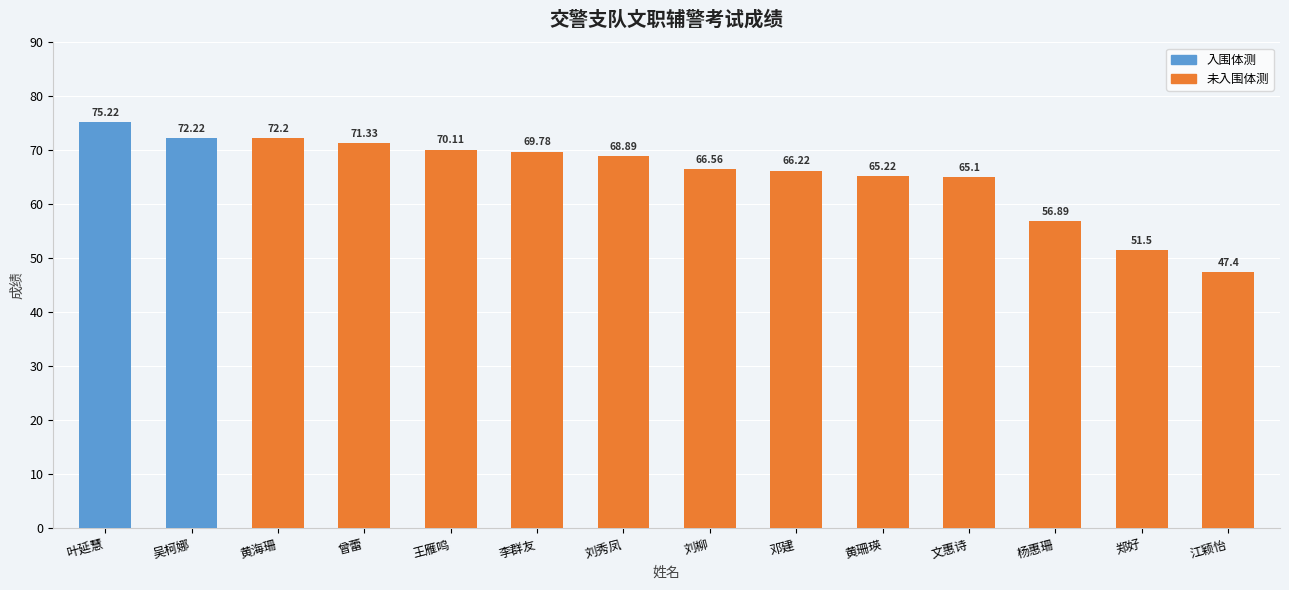

Approximately how many times larger is the value at 邓建 compared to 刘秀凤?

1.0